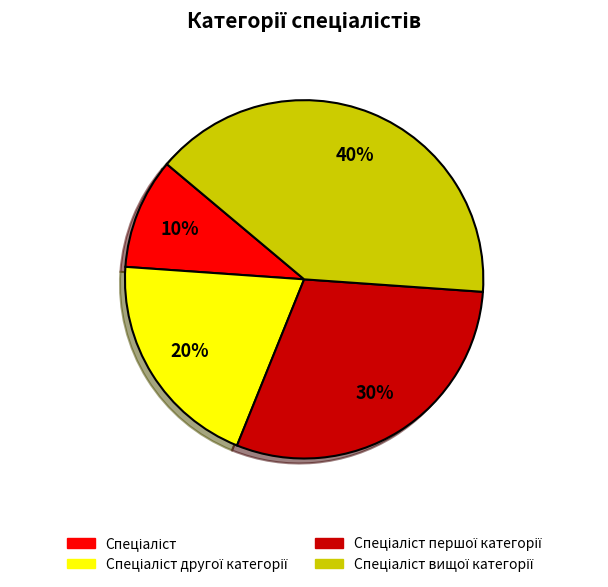

Is there a majority slice in this chart?

No